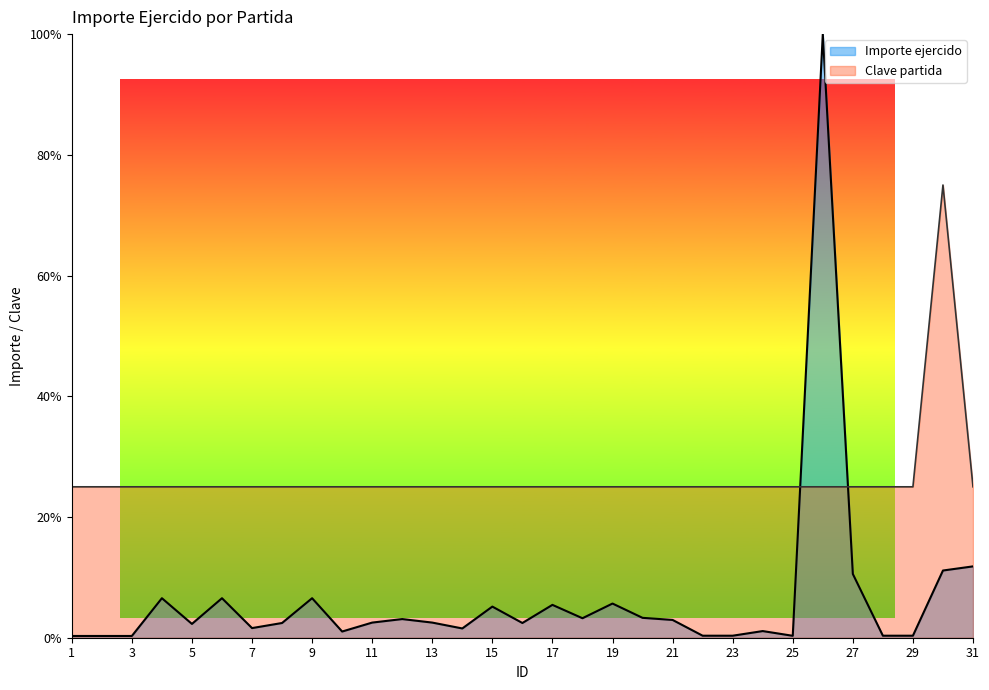

At which category is the sum across all series the highest?

26